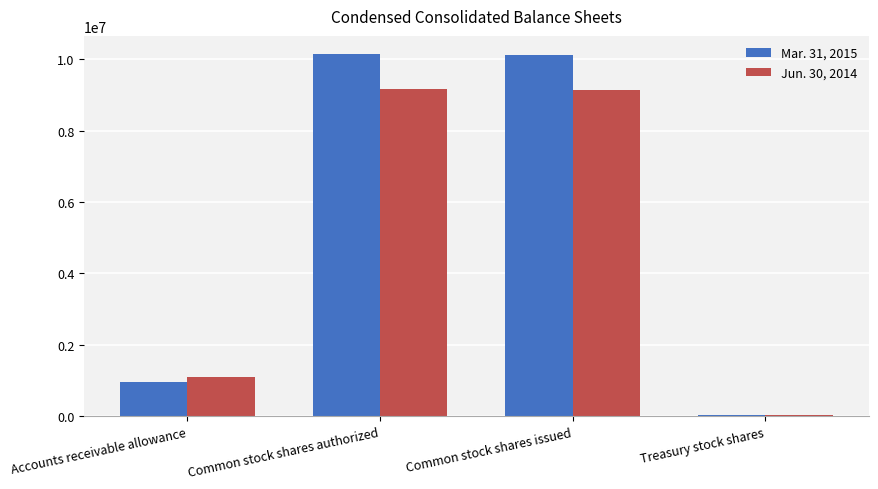

Between Accounts receivable allowance and Common stock shares issued, which series saw the biggest shift?

Mar. 31, 2015